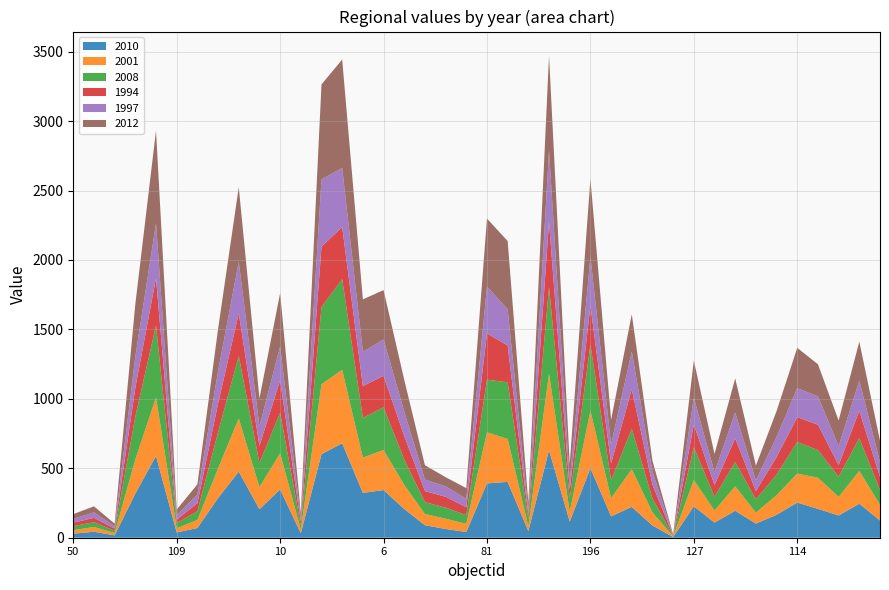

Reading right to left, extract all data points from this chart.

2010: 124	245	160	208	253	165	102	194	109	226	5	88	222	154	501	116	630	48	402	391	41	63	90	207	343	323	680	602	32	348	205	476	286	70	38	589	318	17	43	29
2001: 113	236	134	224	209	141	79	176	87	189	4	94	271	131	414	70	550	35	309	368	59	74	81	173	289	253	529	503	26	260	159	383	213	58	30	422	246	17	34	26
2008: 106	236	145	199	227	148	95	175	99	236	4	101	291	128	476	96	624	49	408	379	62	80	85	183	307	287	653	556	29	292	174	449	261	63	37	518	309	17	35	28
1994: 95	197	84	183	179	127	60	171	84	165	3	99	285	122	281	64	471	30	265	333	58	78	80	169	227	229	375	435	26	233	124	307	206	58	25	341	207	15	31	26
1997: 107	216	137	204	209	145	76	185	92	192	3	95	272	136	351	59	512	33	260	338	60	75	83	176	261	247	425	484	27	244	141	371	233	62	31	393	224	16	39	27
2012: 154	282	184	231	290	186	107	246	132	267	5	77	268	178	561	125	684	57	492	489	77	66	103	229	356	377	781	684	36	384	201	538	304	73	42	669	378	19	44	34